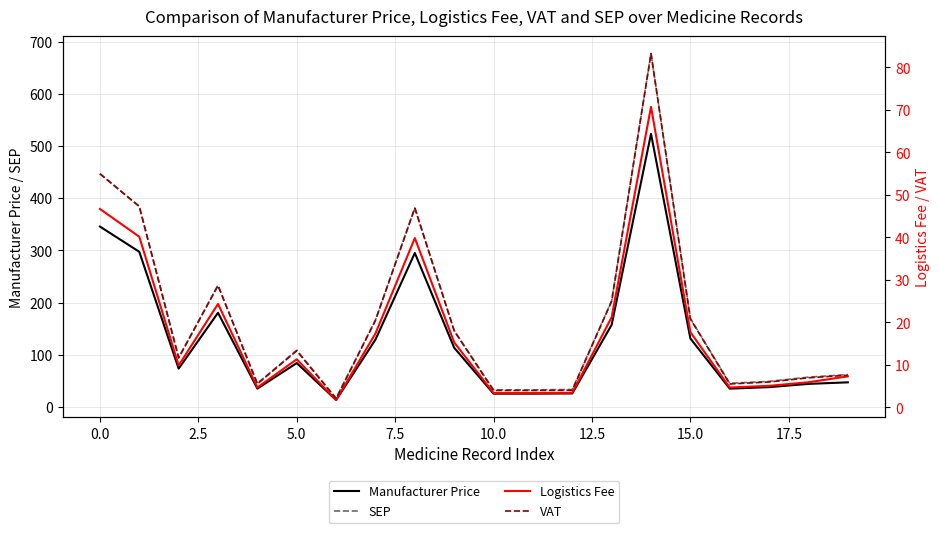

At which label does SEP first exceed 108?

0.0